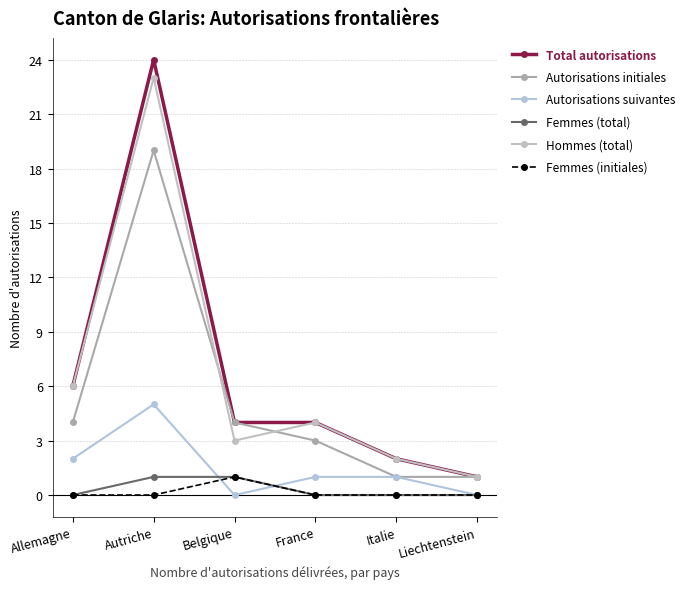

Which series has the largest range (max minus min)?

Total autorisations